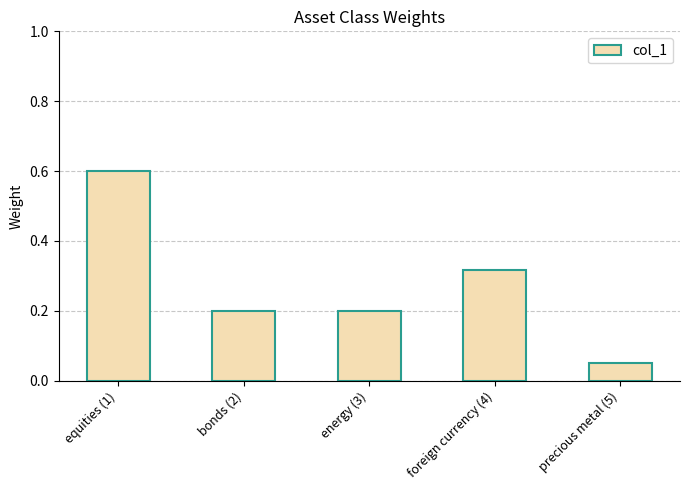

What value does the data have at equities (1)?

0.6